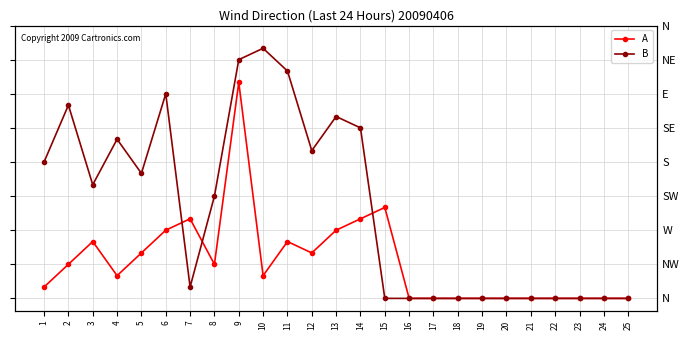

At which category does B reach its first local peak?

2